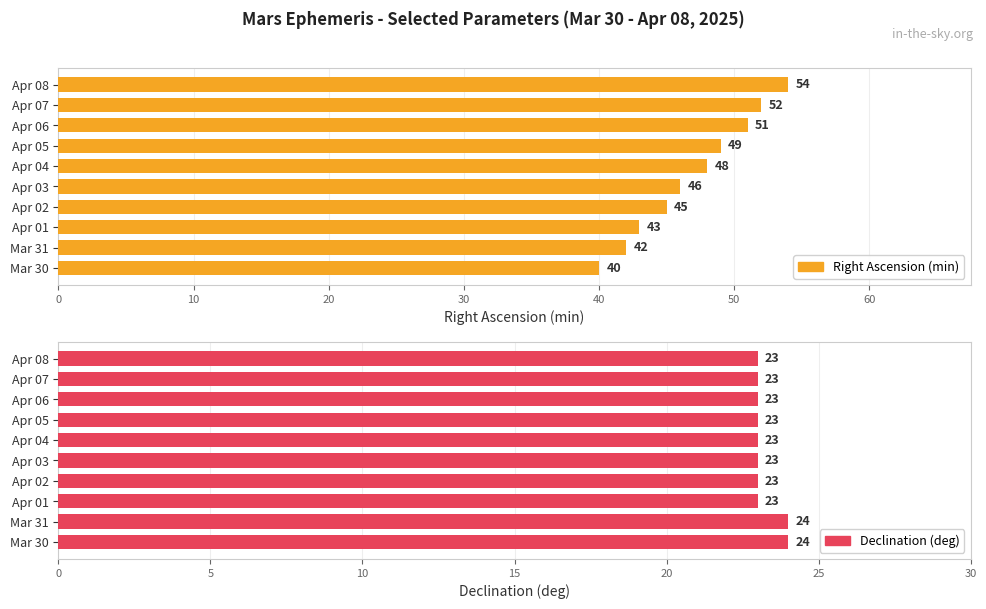

Rank the series by their average value, from highest to lowest.

Right Ascension (min), Declination (deg)